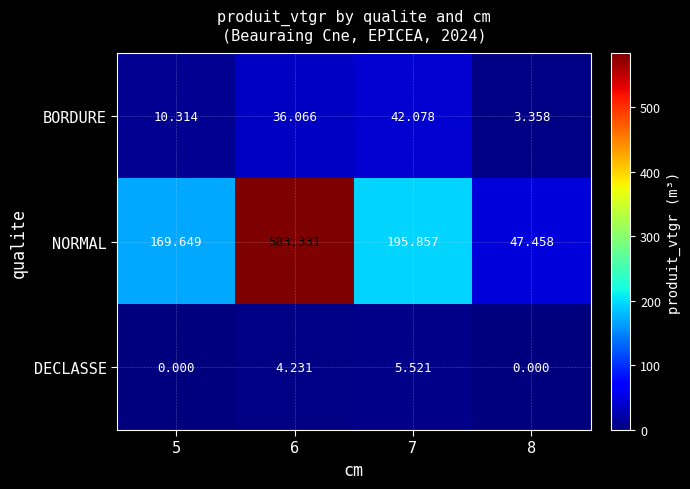

Rank the series at 8 from highest to lowest value.

NORMAL, BORDURE, DECLASSE